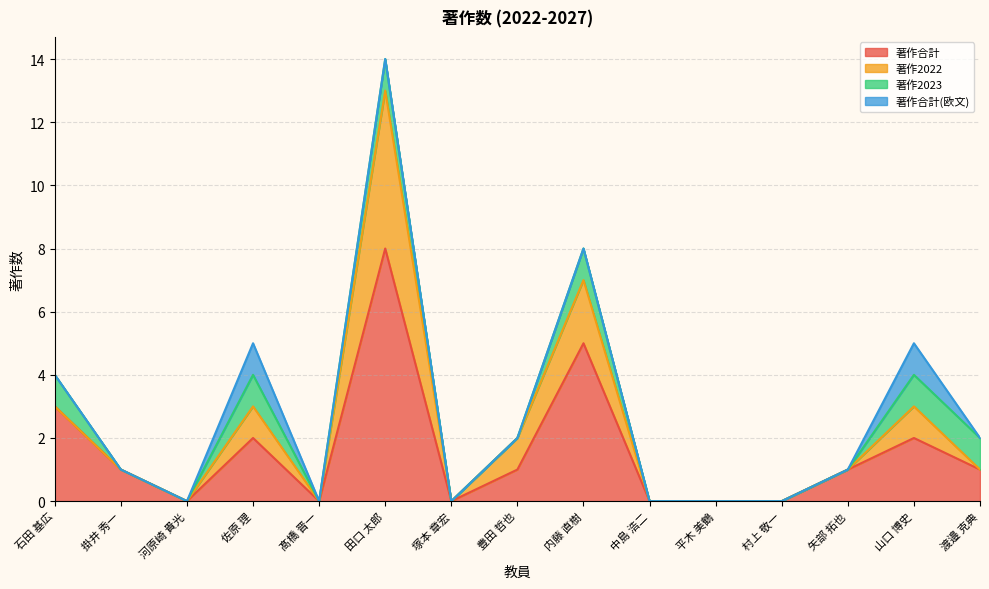

What is the highest value of the 著作合計(欧文) series?

1